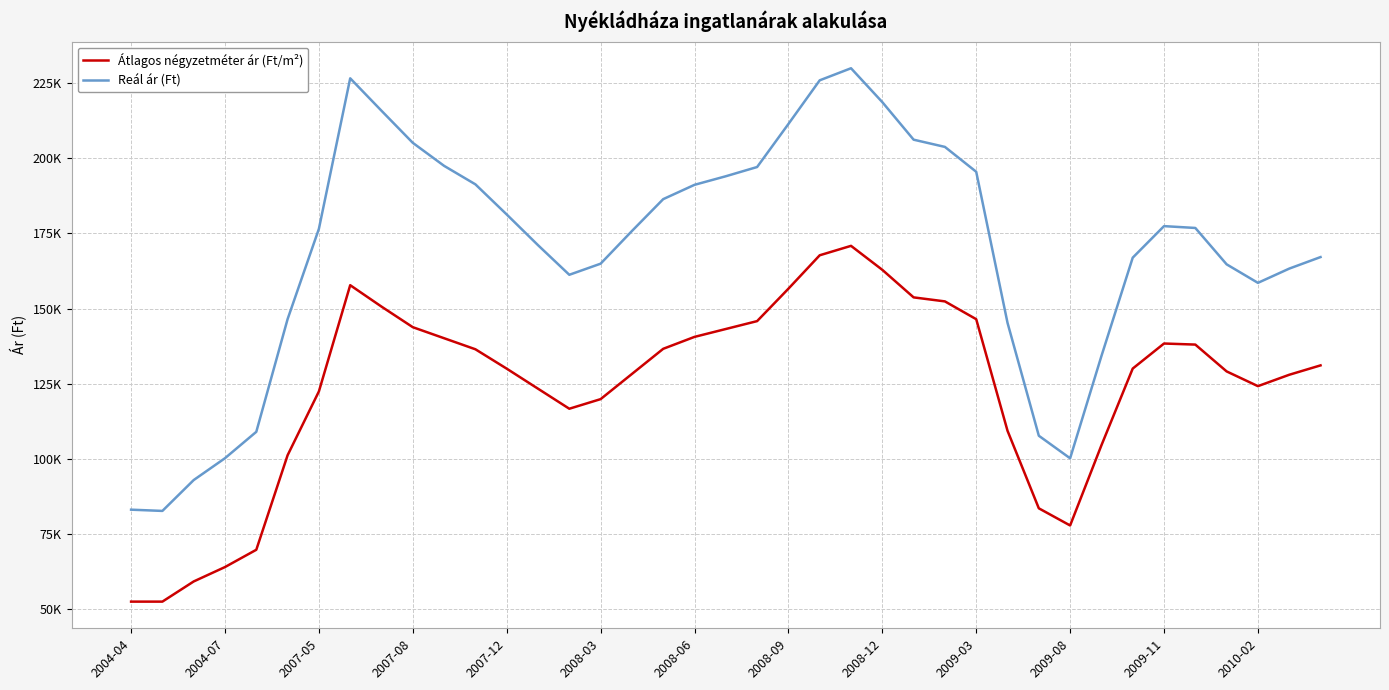

Is this an area chart (filled region under the line)?

No